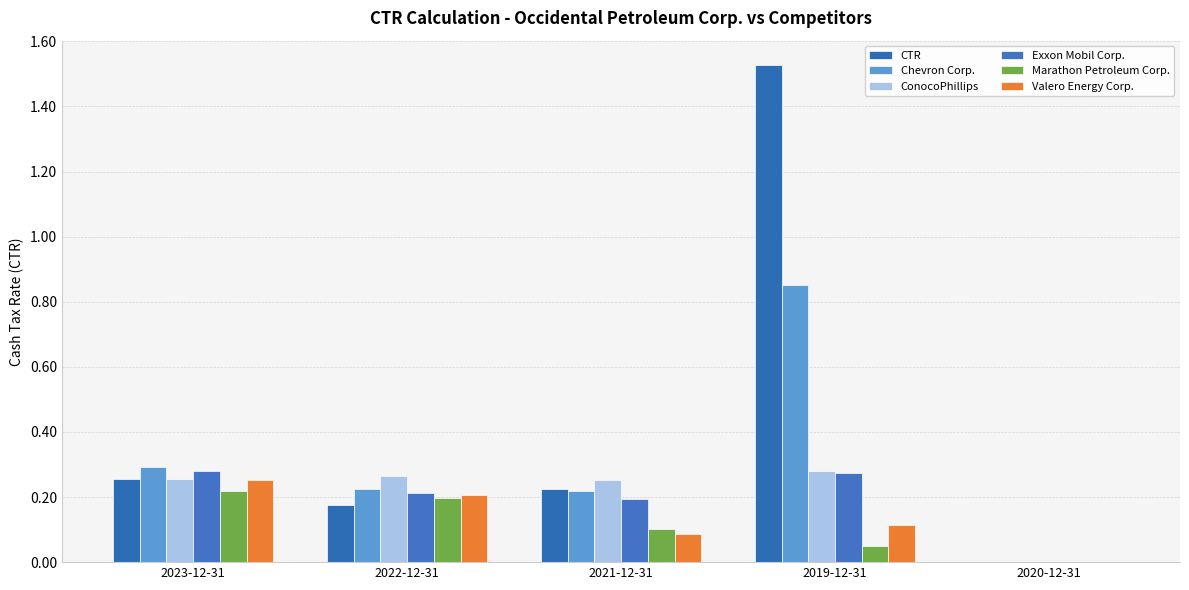

What is the sum of all CTR values?

2.2